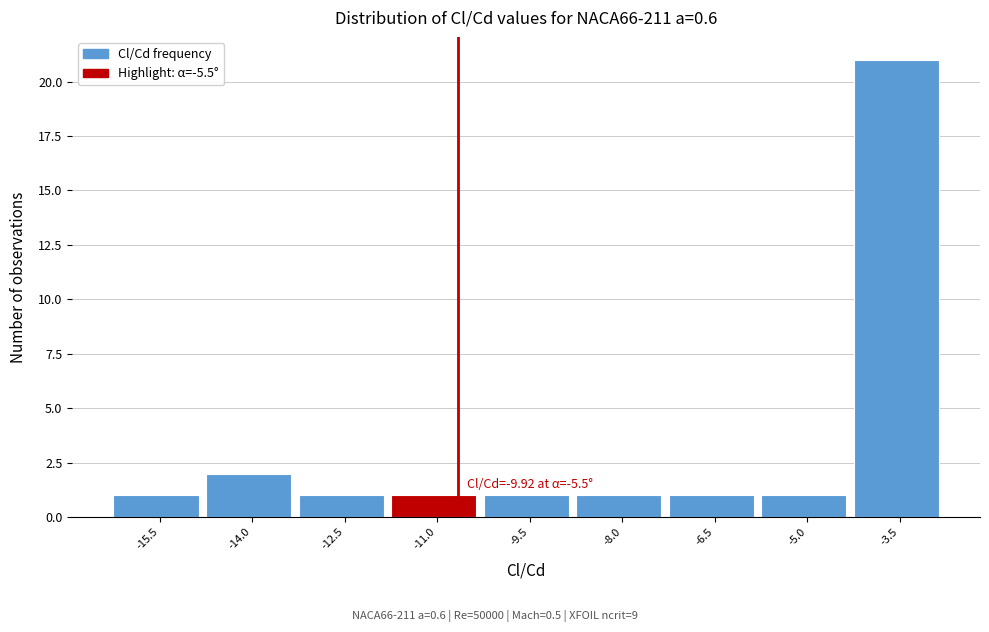

Reading left to right, what are all the values shown in this chart?

1	2	1	1	1	1	1	1	21